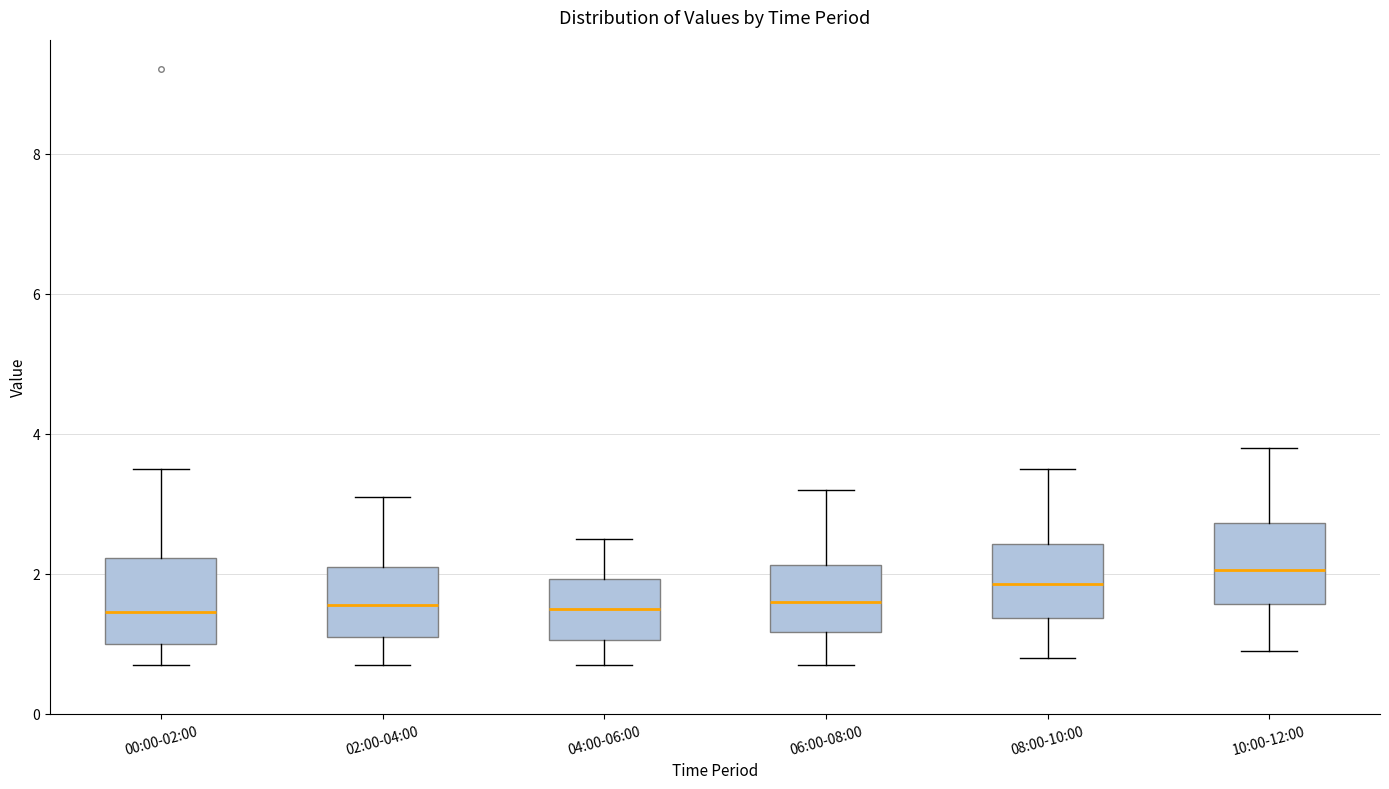

Reading left to right, read every box against the y-axis: the position of its median line, the range the box covers, and the ends of its whiskers. The values are not printed on the chart, so give them approximately, as read against the axis.

00:00-02:00: median 1.4, box 1.0 to 2.2, whiskers 0.8 to 3.6
02:00-04:00: median 1.6, box 1.2 to 2.2, whiskers 0.8 to 3.2
04:00-06:00: median 1.6, box 1.0 to 2.0, whiskers 0.8 to 2.6
06:00-08:00: median 1.6, box 1.2 to 2.2, whiskers 0.8 to 3.2
08:00-10:00: median 1.8, box 1.4 to 2.4, whiskers 0.8 to 3.6
10:00-12:00: median 2.0, box 1.6 to 2.8, whiskers 1.0 to 3.8